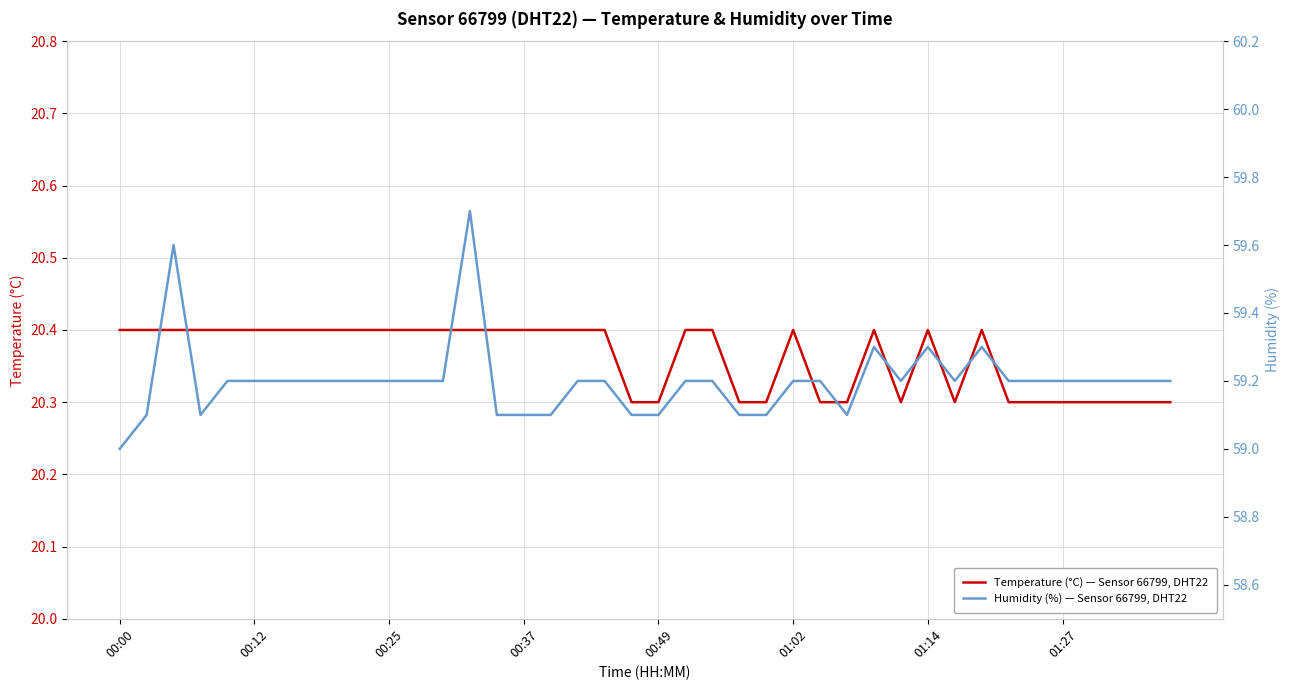

What is the lowest value of the Humidity (%) — Sensor 66799, DHT22 series?

59.0